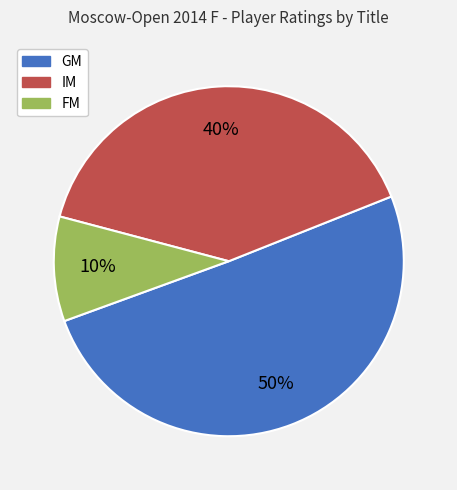

What is the majority slice?

GM